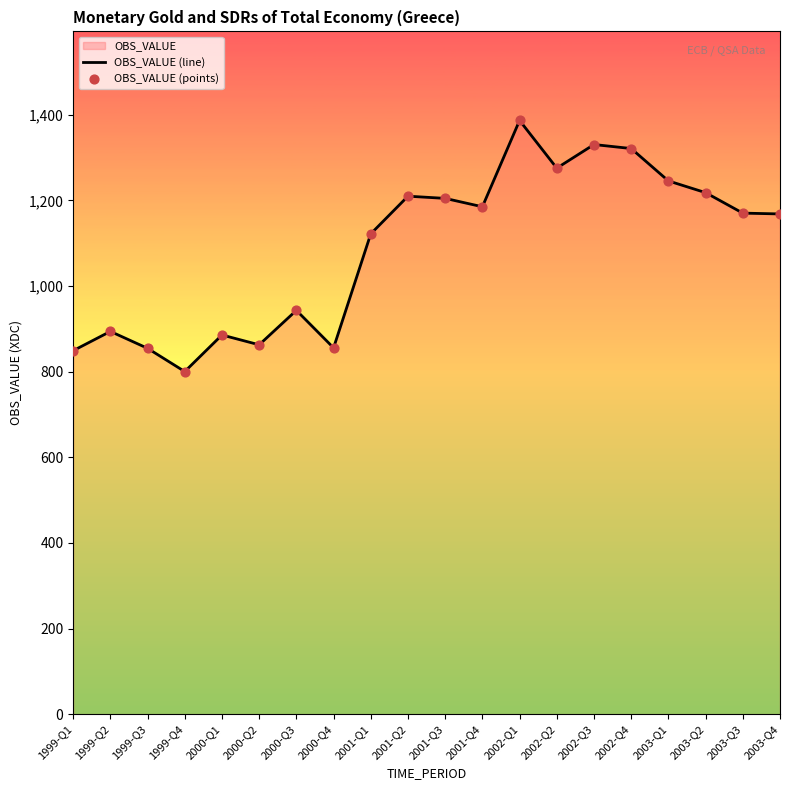

What is the total value across all series at 2001-Q3?

2409.2